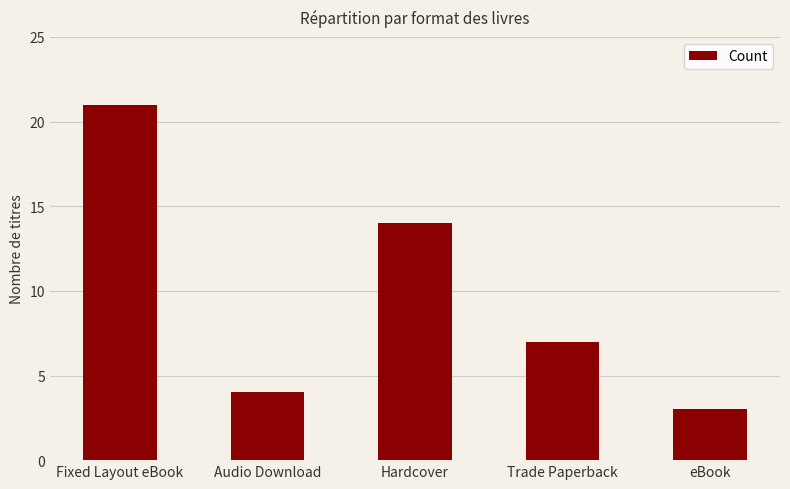

Rank the categories by value from highest to lowest.

Fixed Layout eBook, Hardcover, Trade Paperback, Audio Download, eBook